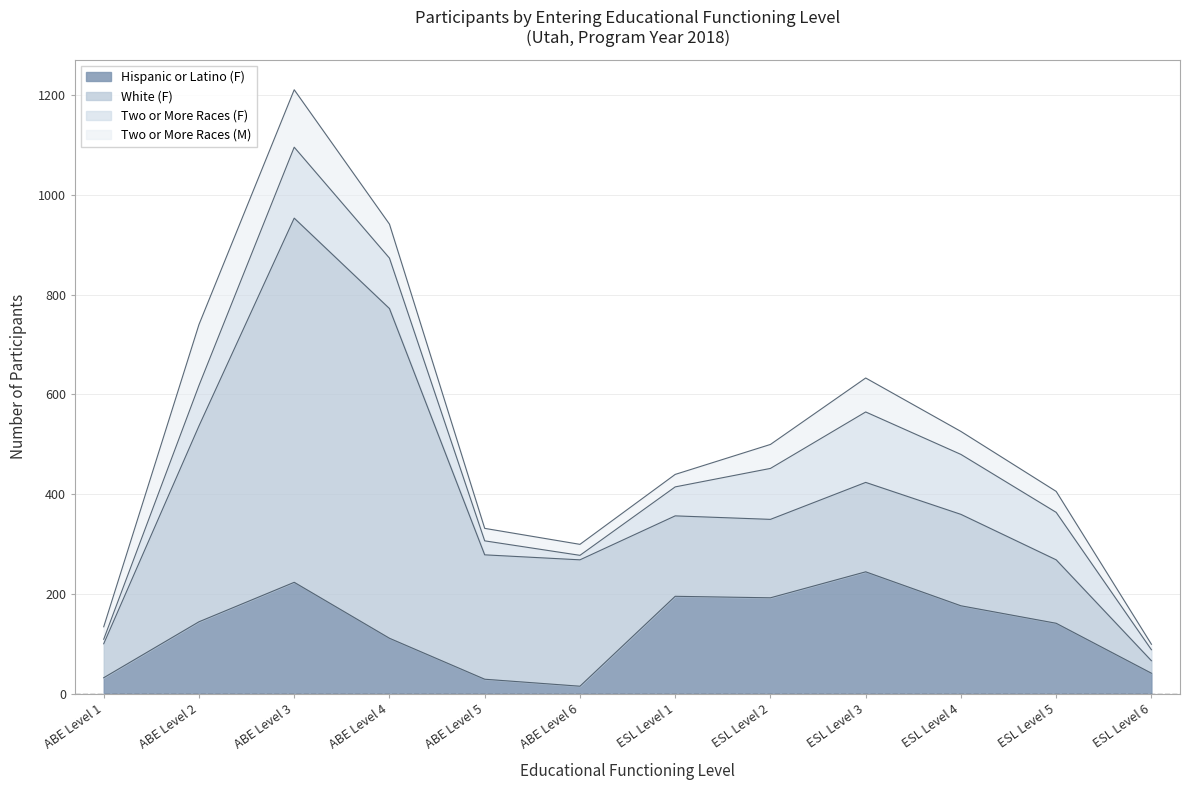

In White (F), how many points are lower than both neighbors (excluding endpoints)?

2